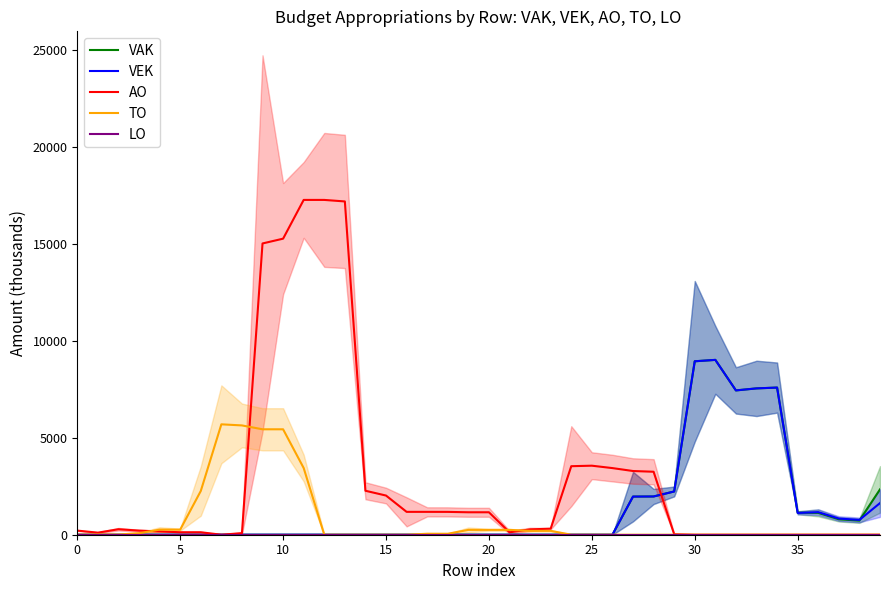

The value of VAK at 30 is 8952.8. True or false?

True